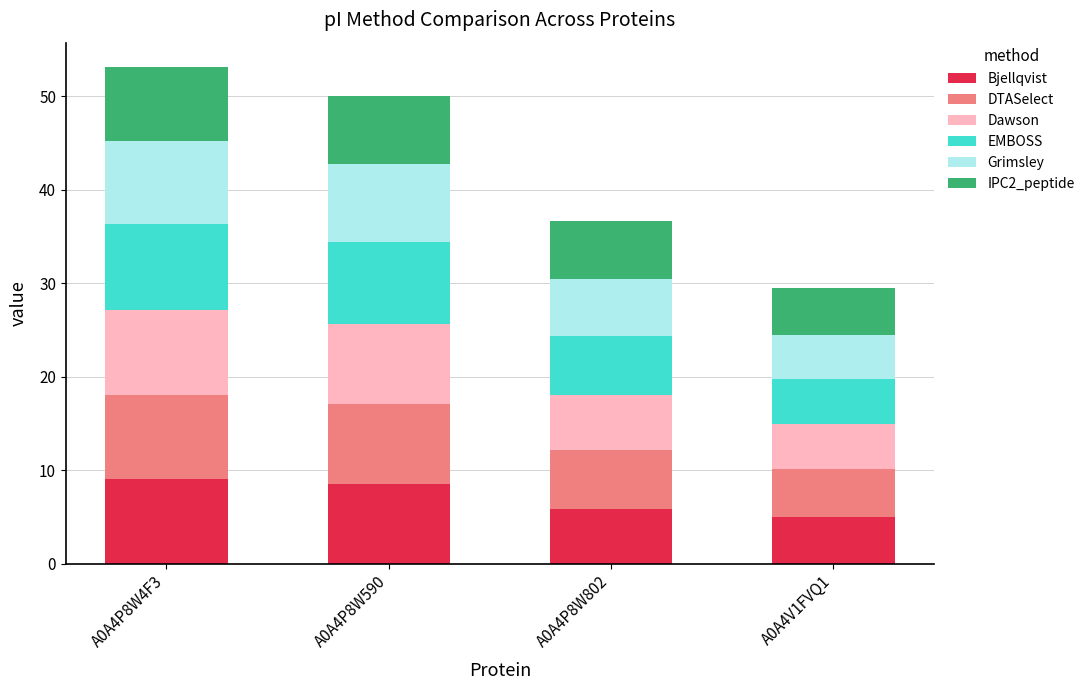

What are all the series names shown in the legend?

Bjellqvist, DTASelect, Dawson, EMBOSS, Grimsley, IPC2_peptide